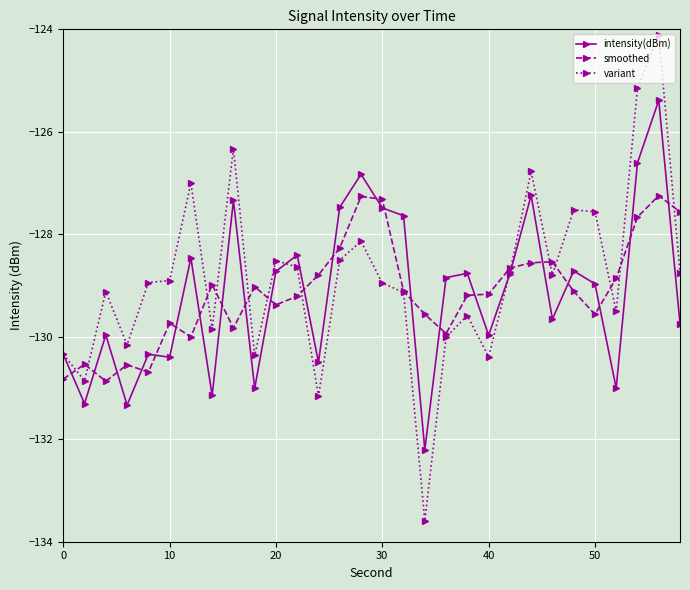

What is the difference between the second highest and second lowest values in the intensity(dBm) series?

4.7